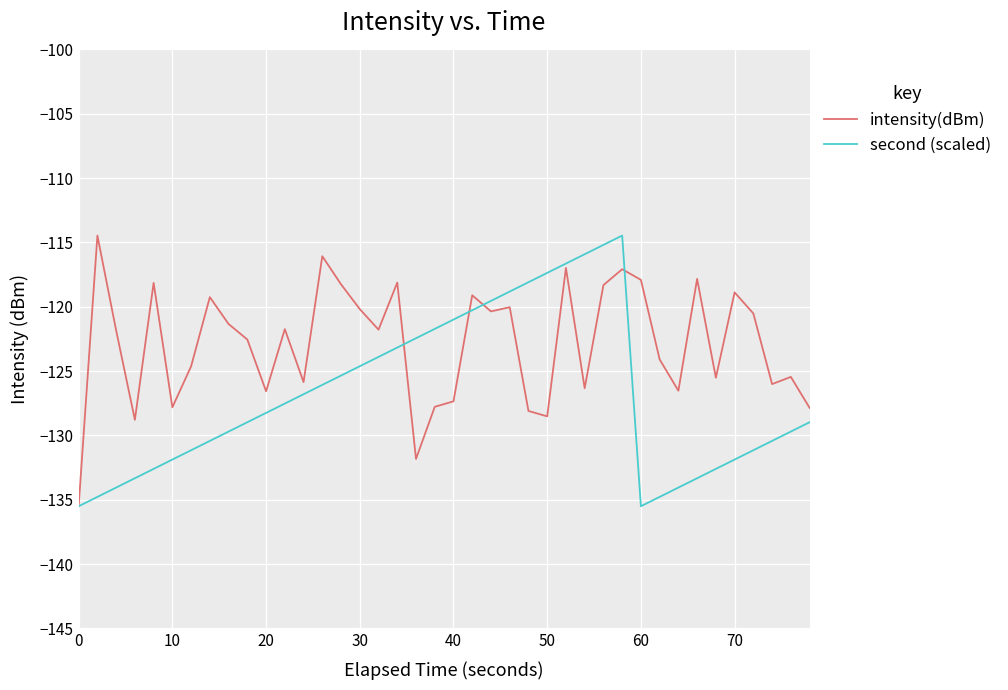

Which series has the largest total across all categories?

intensity(dBm)